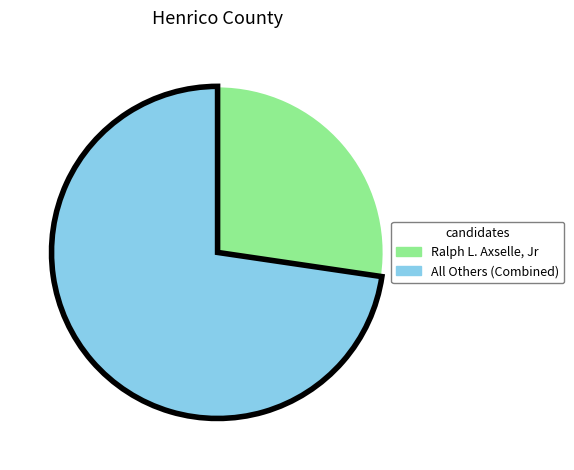

Is there a majority slice in this chart?

Yes